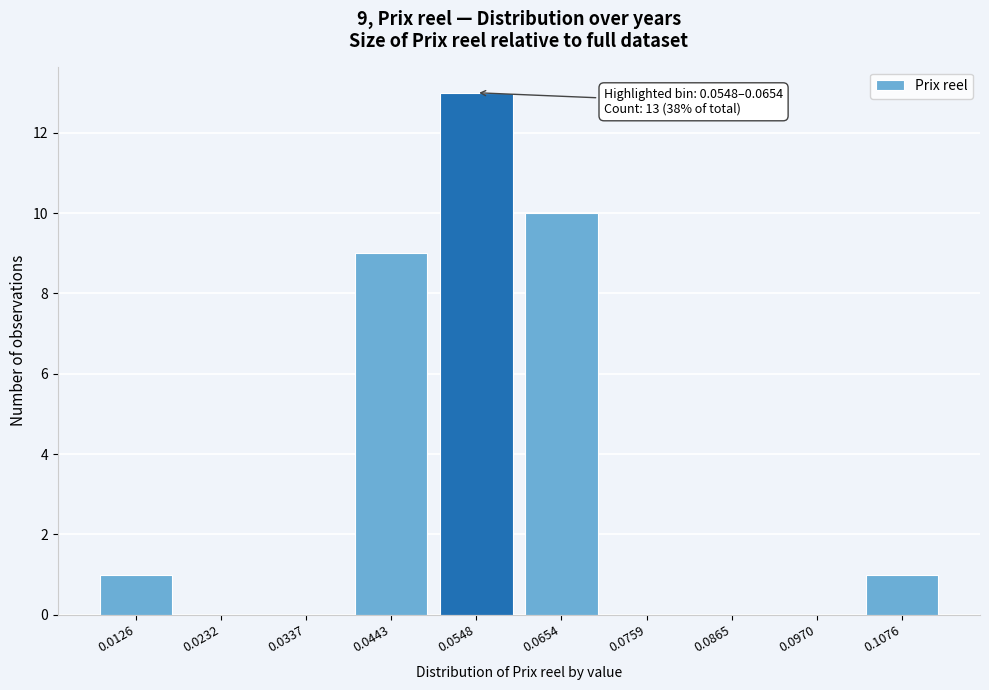

Reading right to left, transcribe all the data shown in this chart.

0.1076=1	0.0970=0	0.0865=0	0.0759=0	0.0654=10	0.0548=13	0.0443=9	0.0337=0	0.0232=0	0.0126=1